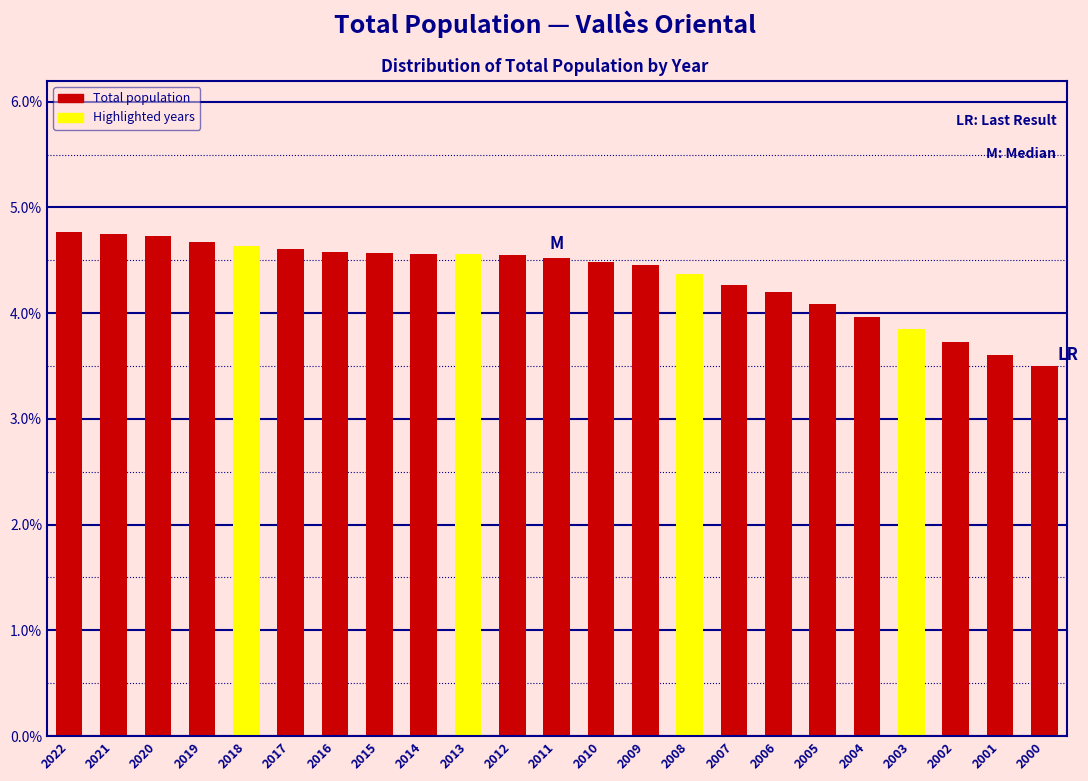

What is the sum of all values?

100.0